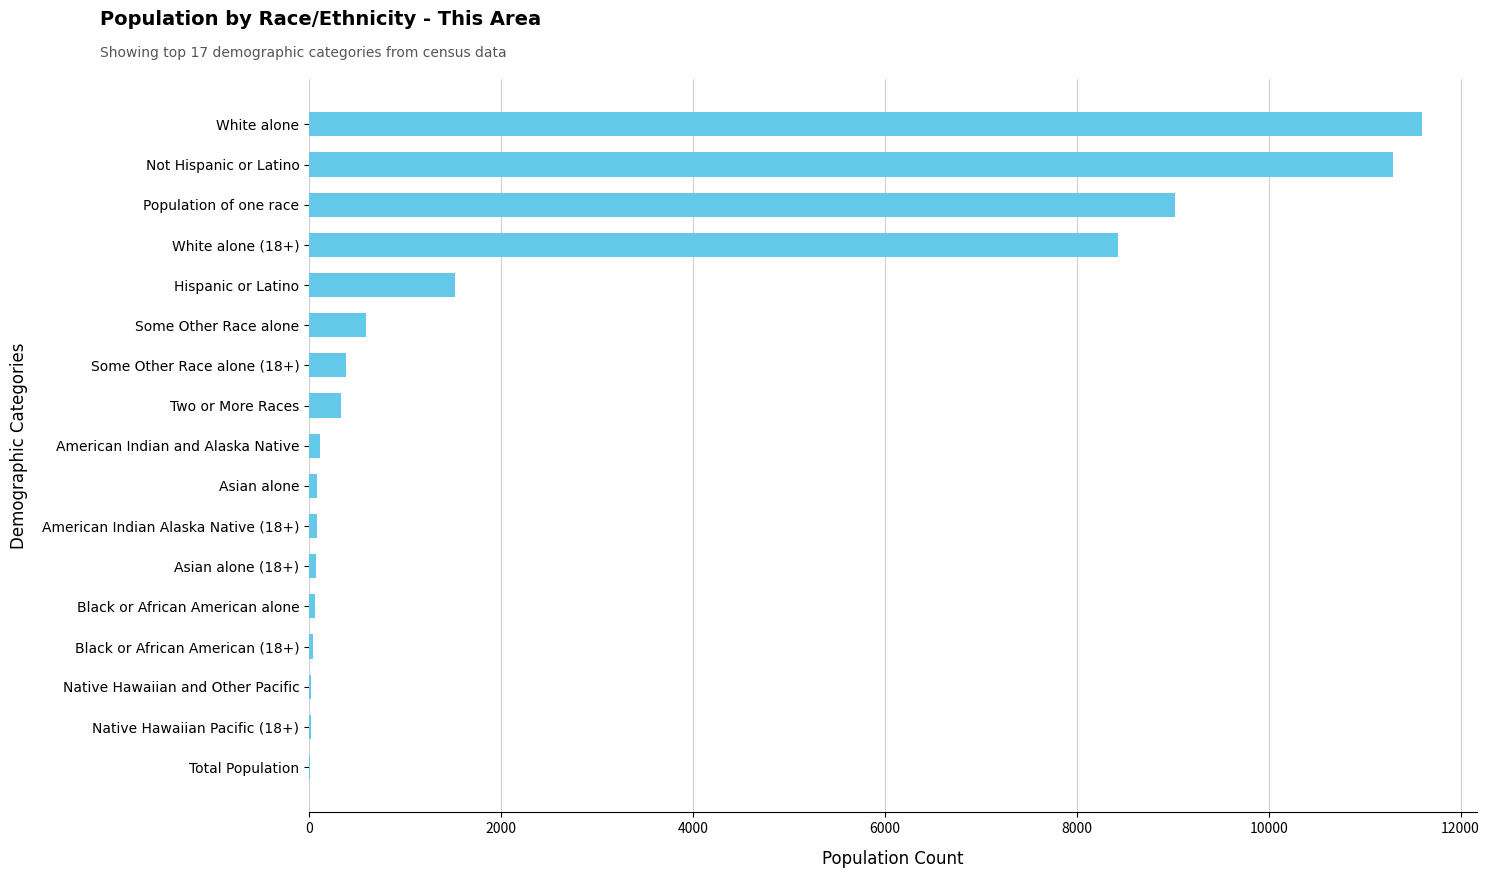

True or false: the data shows 335 at Two or More Races.

True